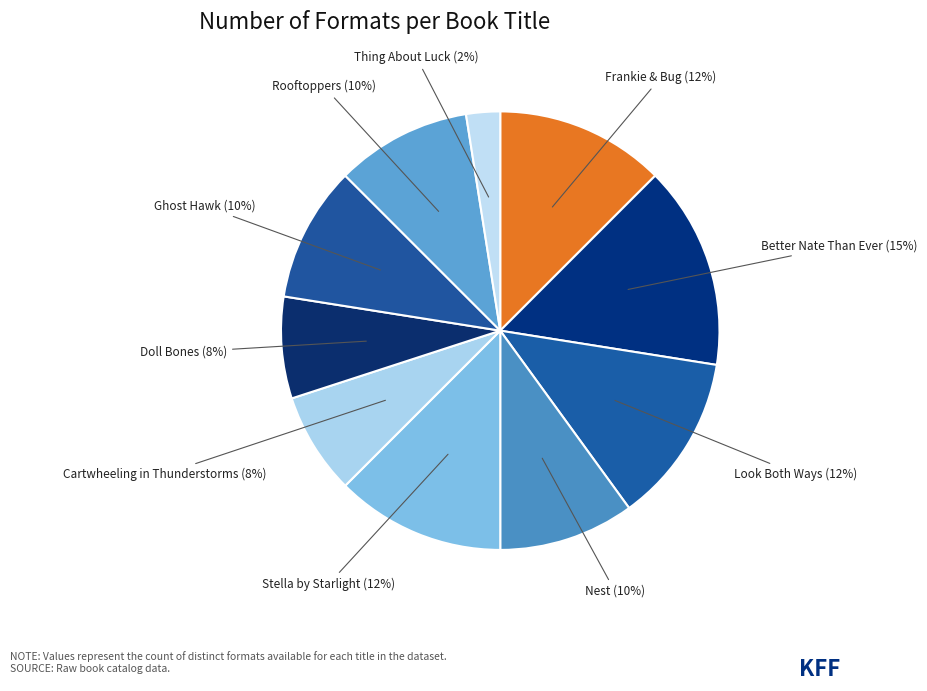

Which slice is the smallest?

Thing About Luck